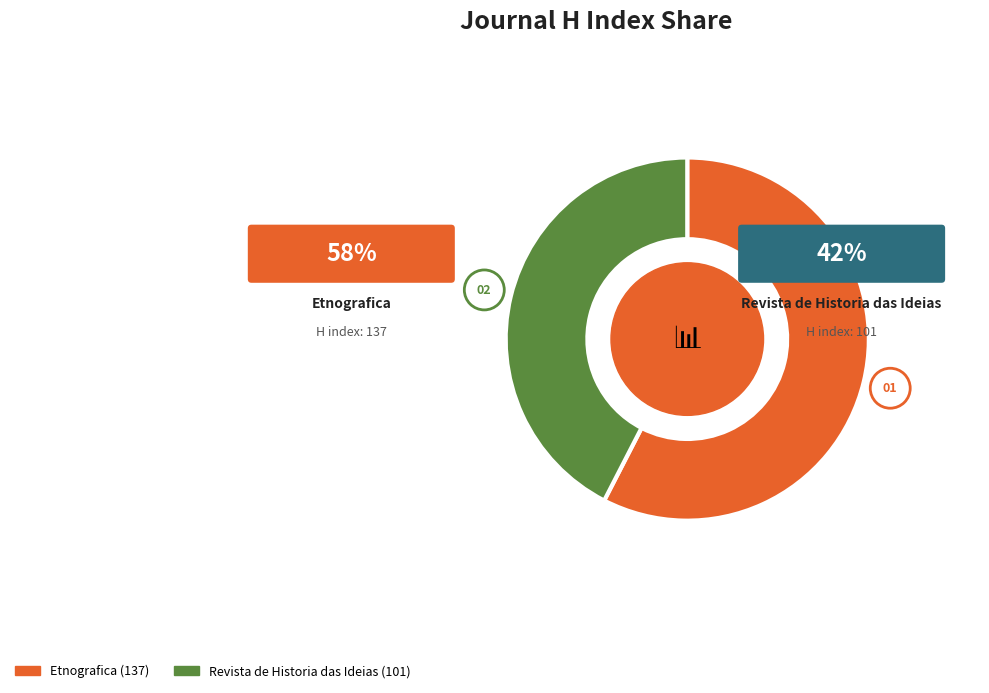

Which category has the smallest portion of the pie?

Revista de Historia das Ideias